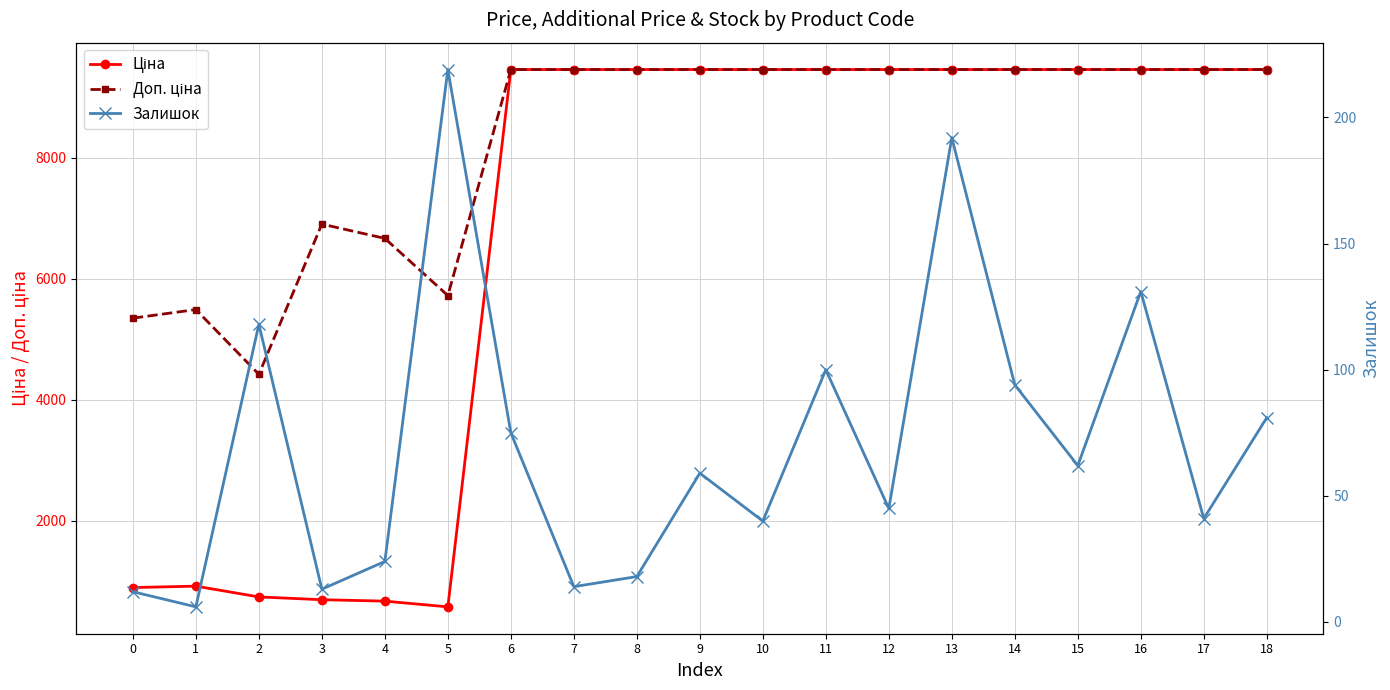

Is the value of Доп. ціна at 13 greater than the value of Залишок at 11?

Yes